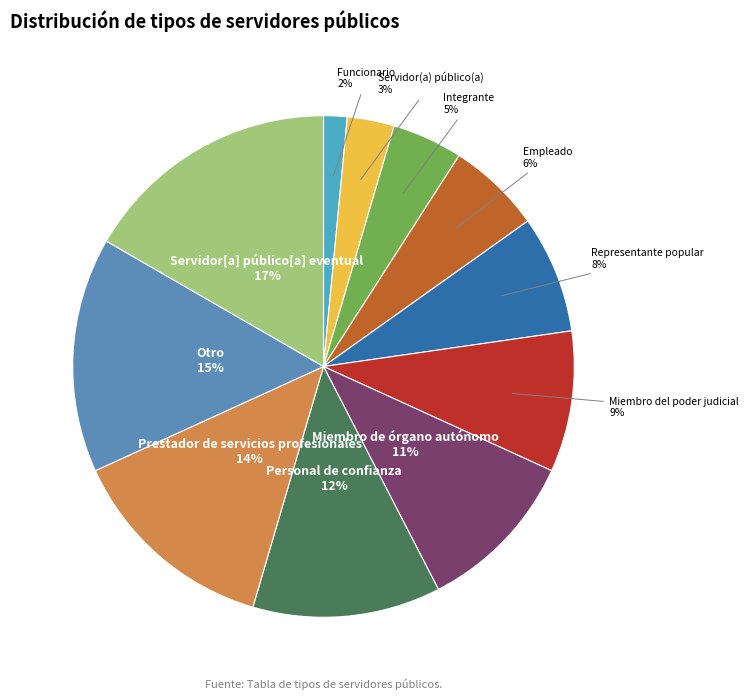

To the nearest percent, what is the difference between the largest and smallest slice percentages?

15%